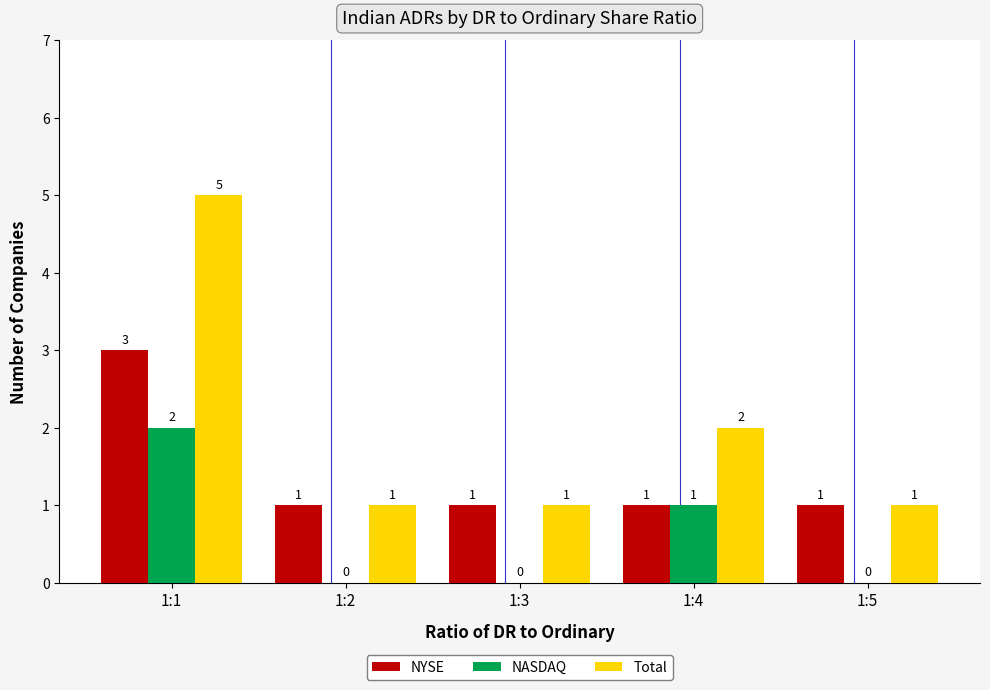

True or false: Total has a value of 1 at 1:5.

True